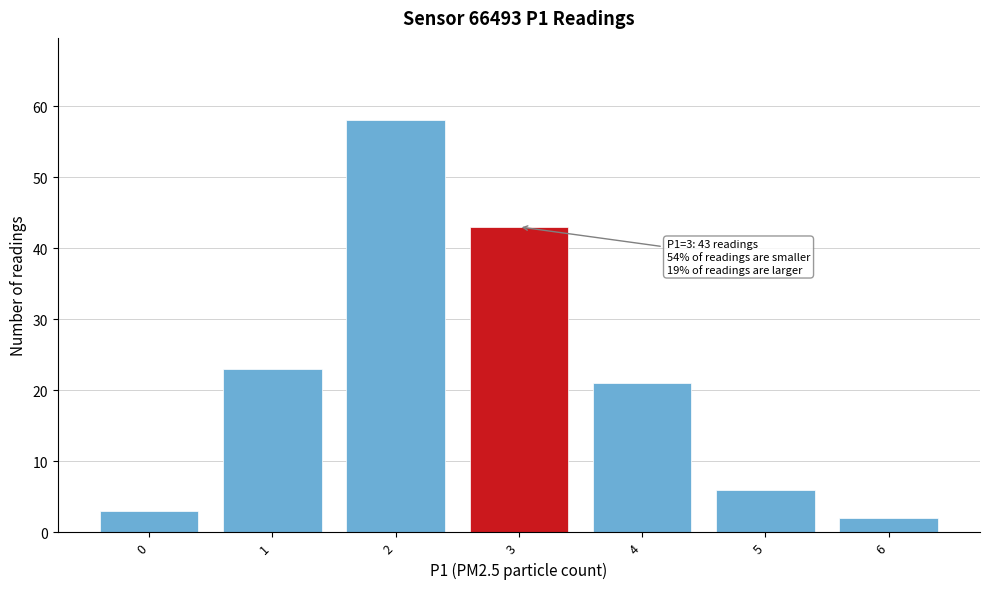

Which range on the x-axis has the tallest bar?

1.5 to 2.5